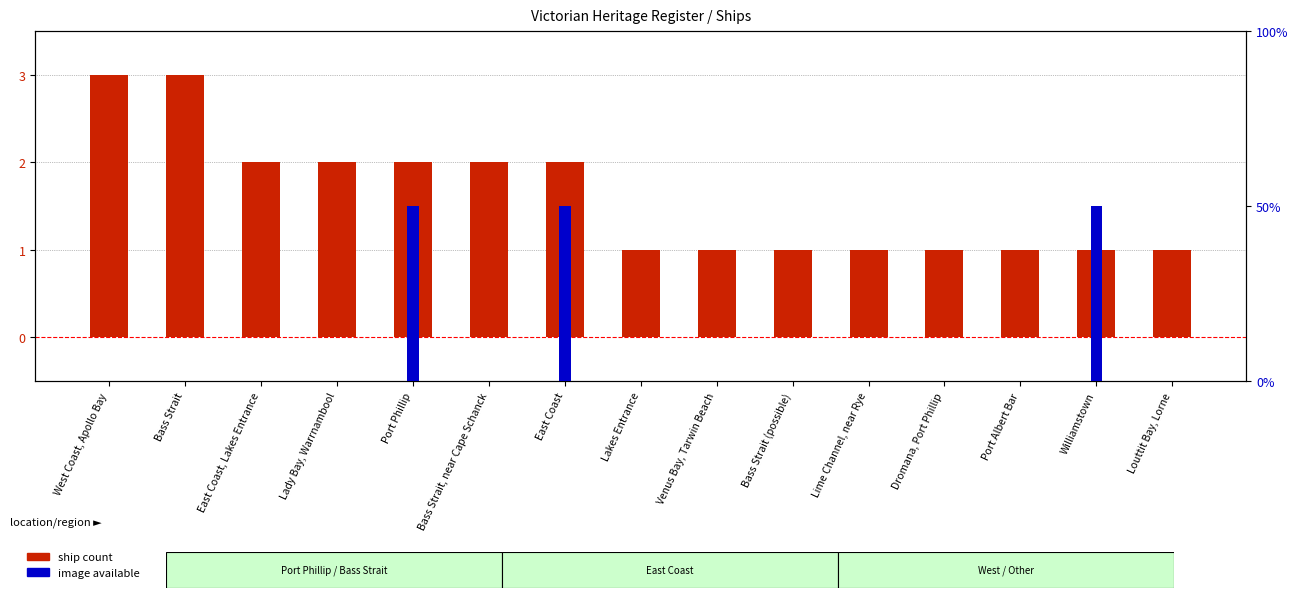

Which has a higher value, Bass Strait (possible) or East Coast, Lakes Entrance?

East Coast, Lakes Entrance